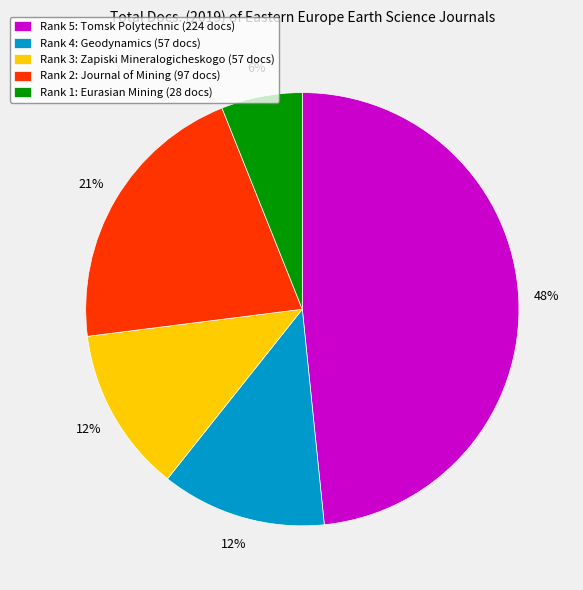

Do Rank 2: Journal of Mining (97 docs) and Rank 3: Zapiski Mineralogicheskogo (57 docs) together represent more than half of the pie?

No